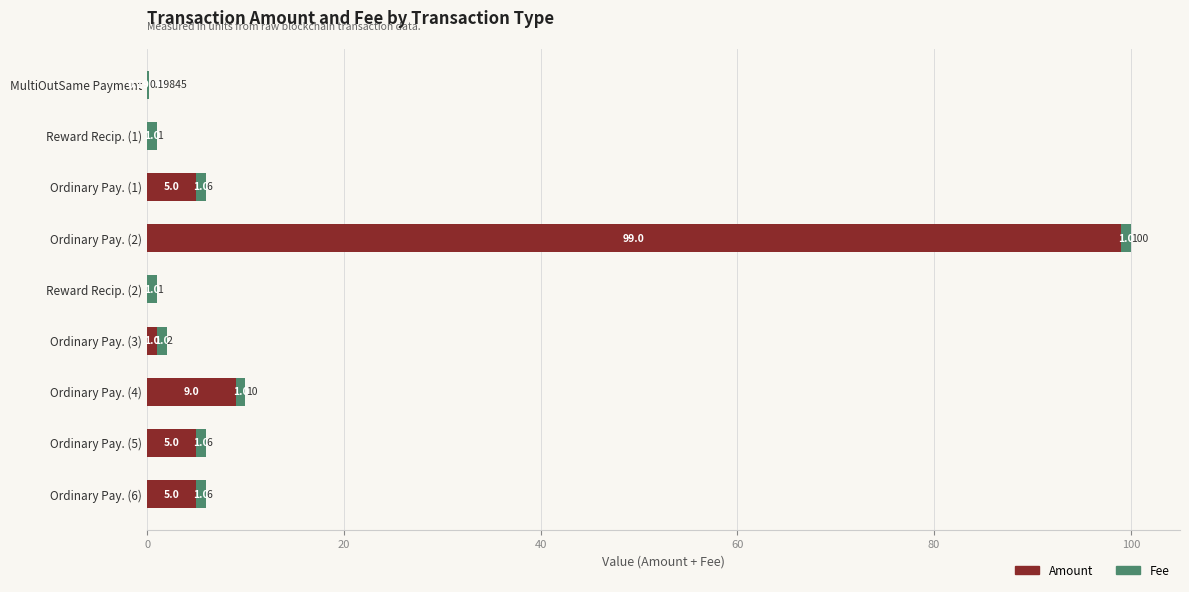

What is the sum of all Amount values?

124.0